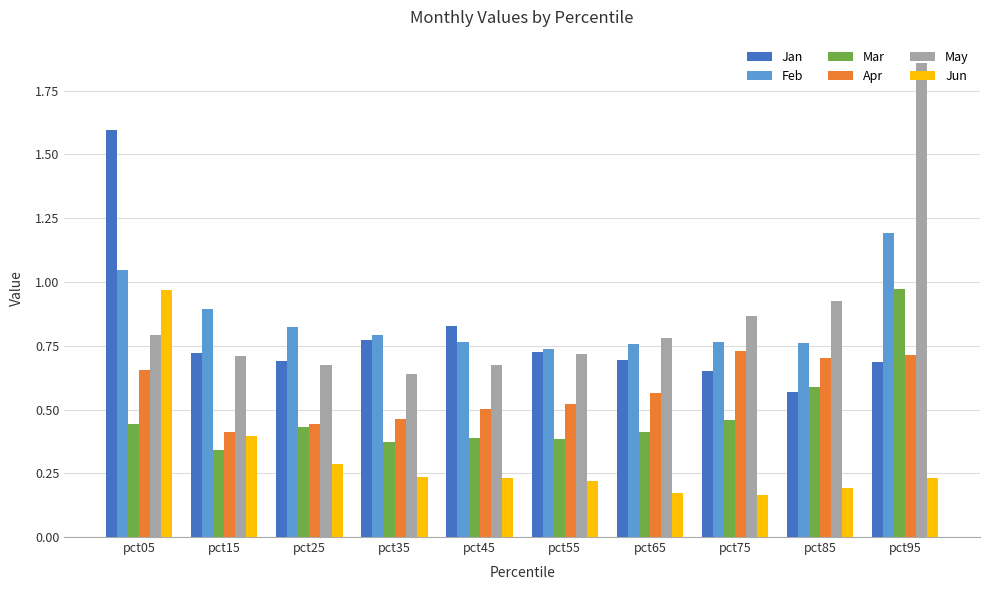

At how many categories does at least one series exceed 0?

10